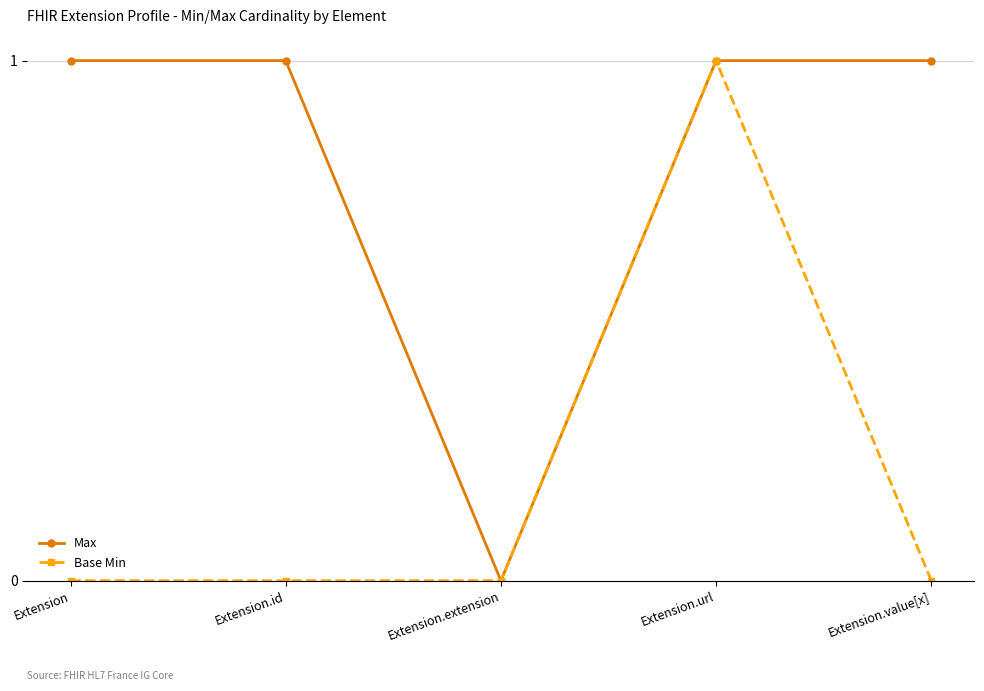

The value of Max at Extension.id is 1. True or false?

True